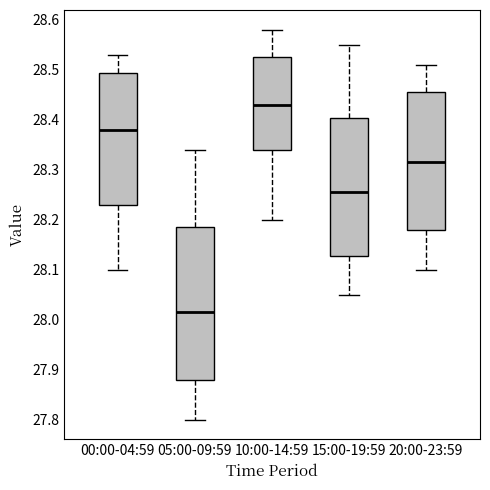

Where does the upper whisker of the box for 05:00-09:59 end on the y-axis? The values are not printed on the chart, so give them approximately, as read against the axis.

28.34